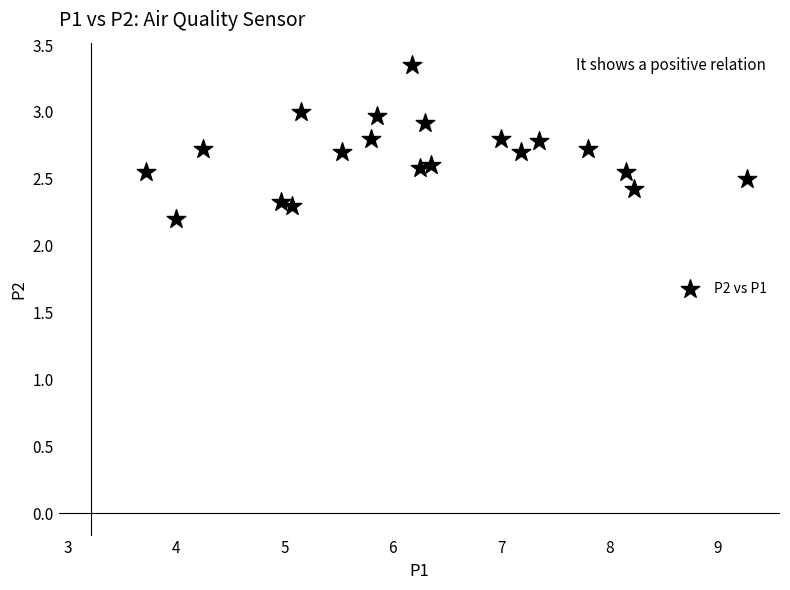

What Y value in the scatter plot is closest to 2?

2.2